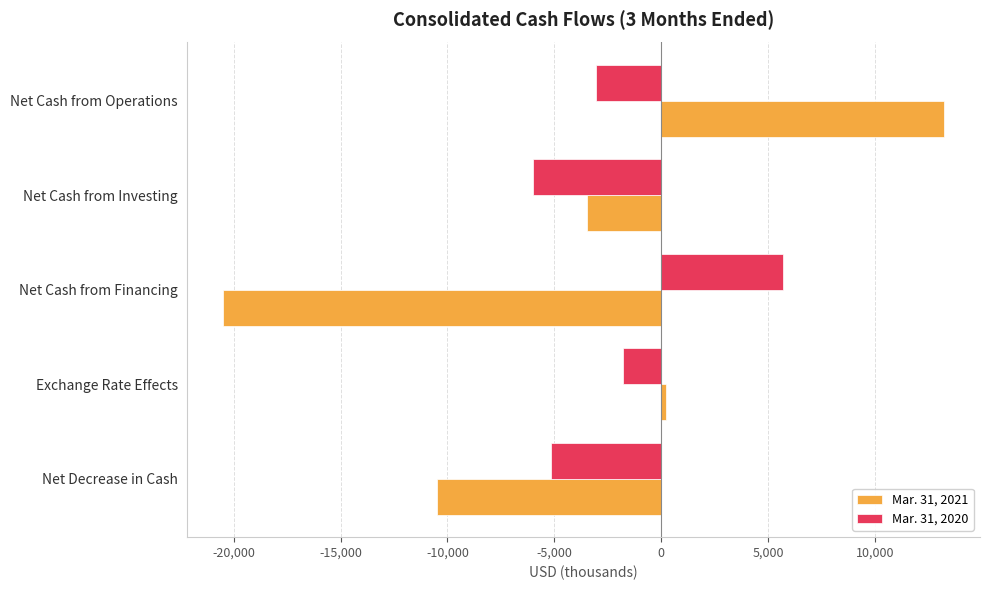

What are all the series names shown in the legend?

Mar. 31, 2021, Mar. 31, 2020